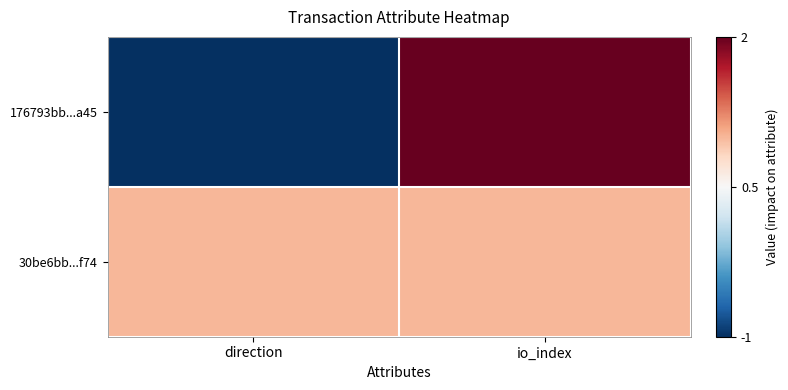

Rank the series at direction from highest to lowest value.

30be6bb...f74, 176793bb...a45